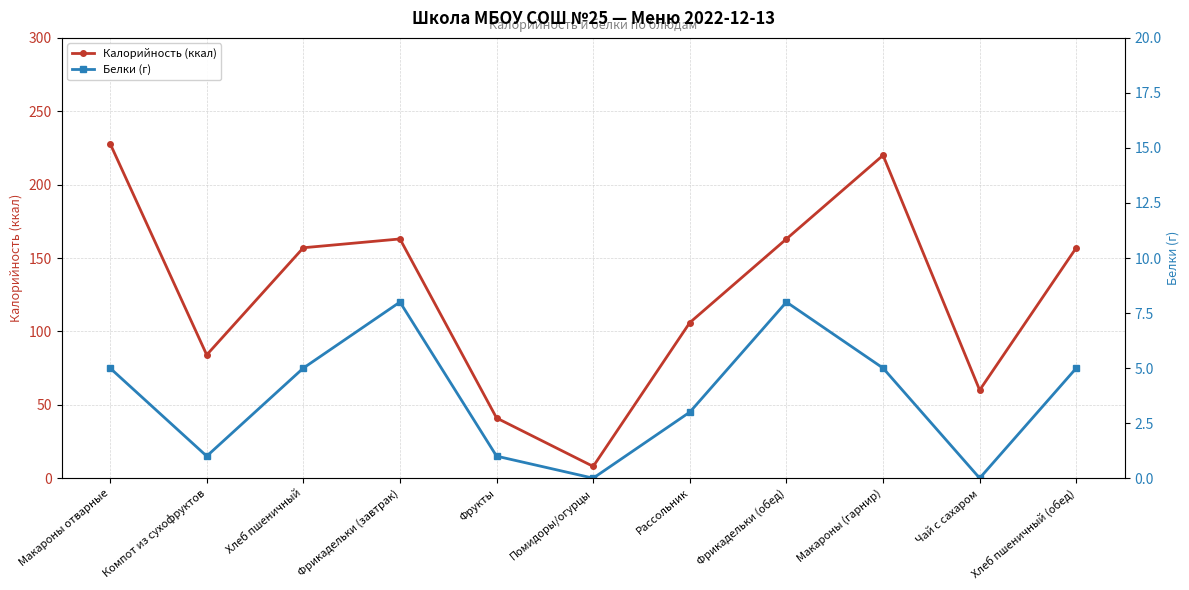

List the series in order of their overall mean, lowest first.

Белки (г), Калорийность (ккал)